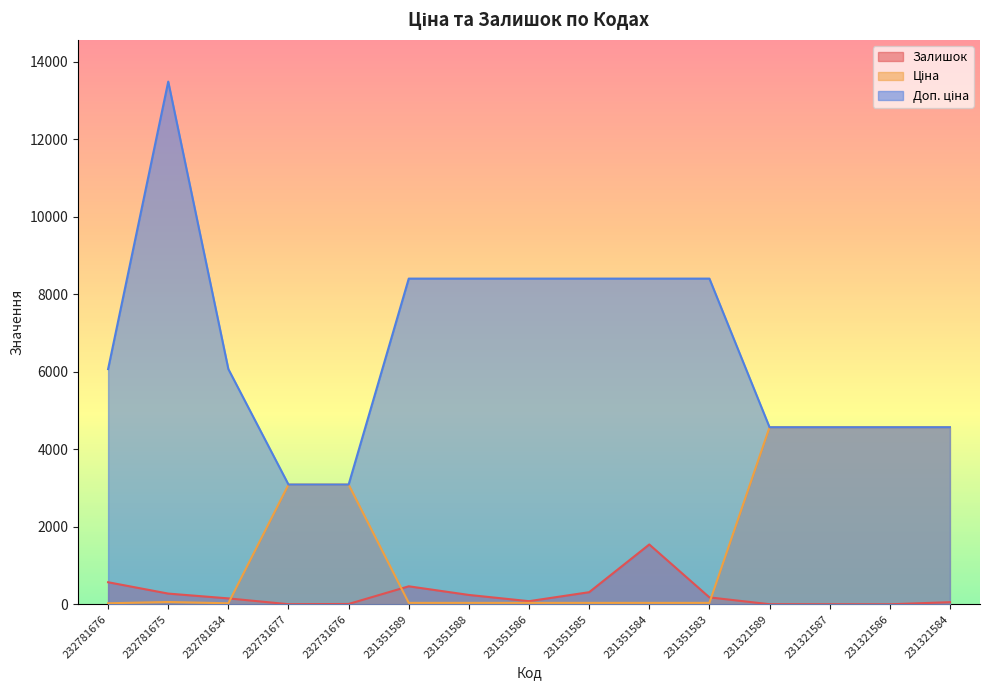

Which category has the lowest value across all series?

231321586